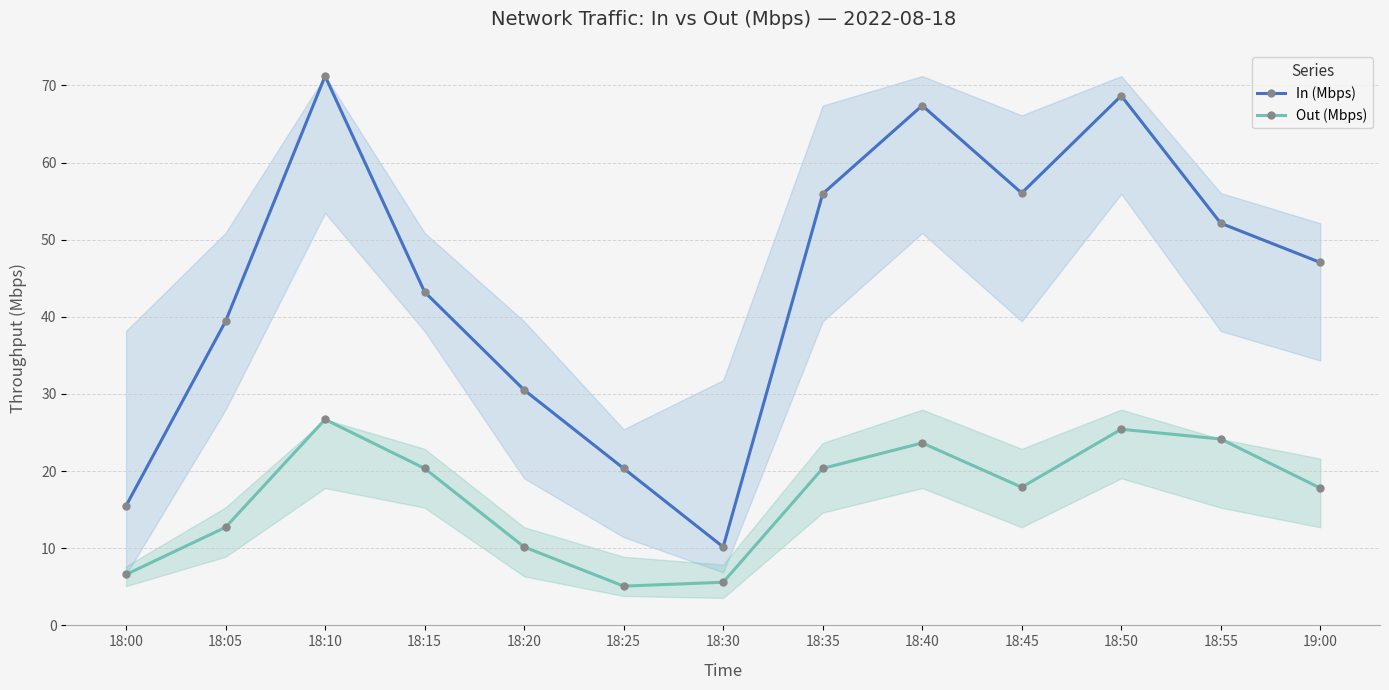

What is the minimum value shown in the chart?

5.1